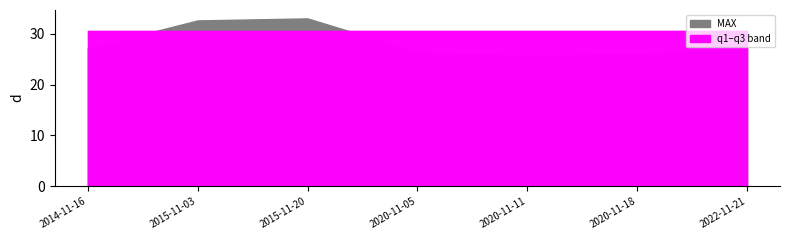

True or false: q1 has more than 0 interior local peaks.

False